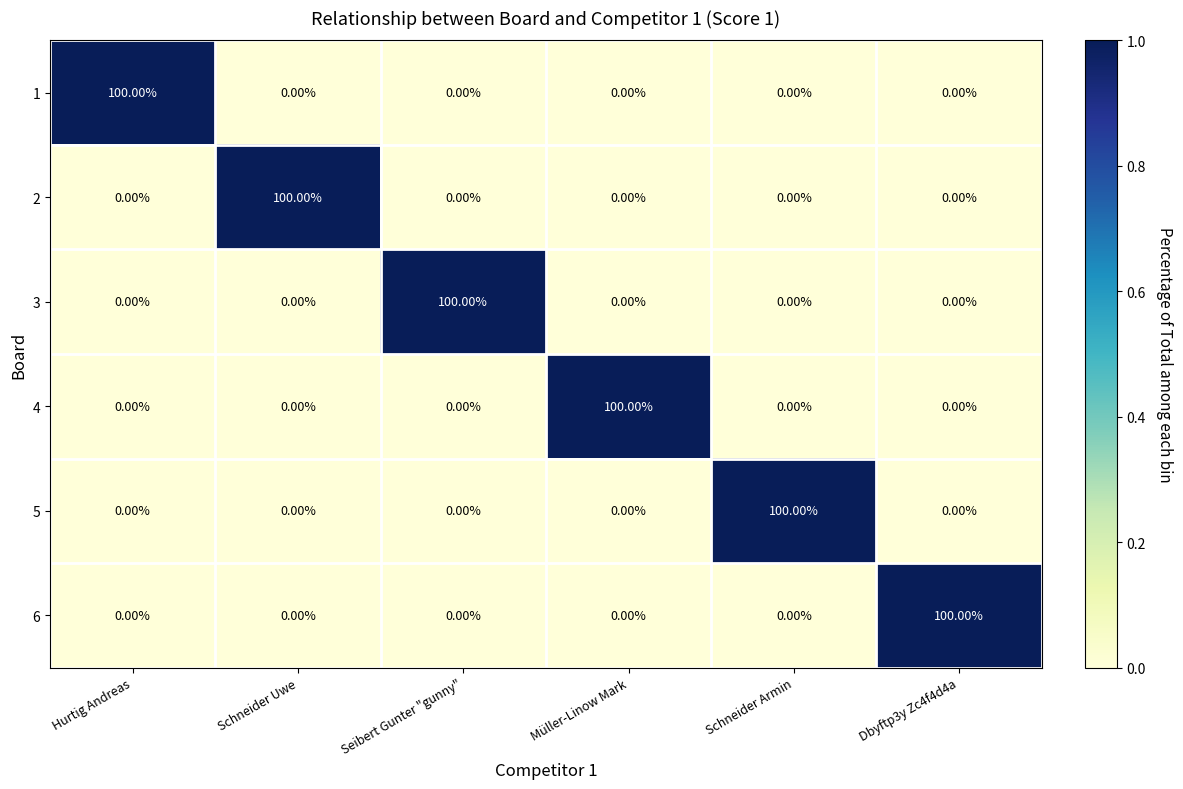

What is the sum of the 6 values at Hurtig Andreas and Dbyftp3y Zc4f4d4a?

100